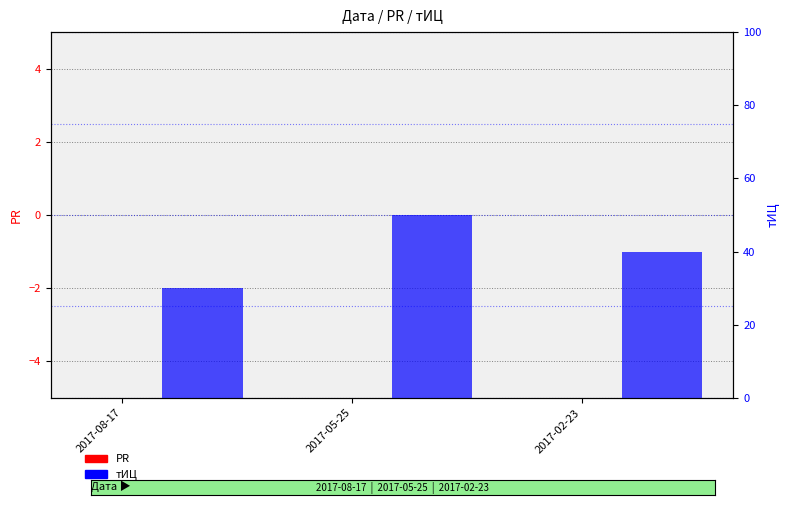

What is the label of the 1st bar from the right?

2017-02-23